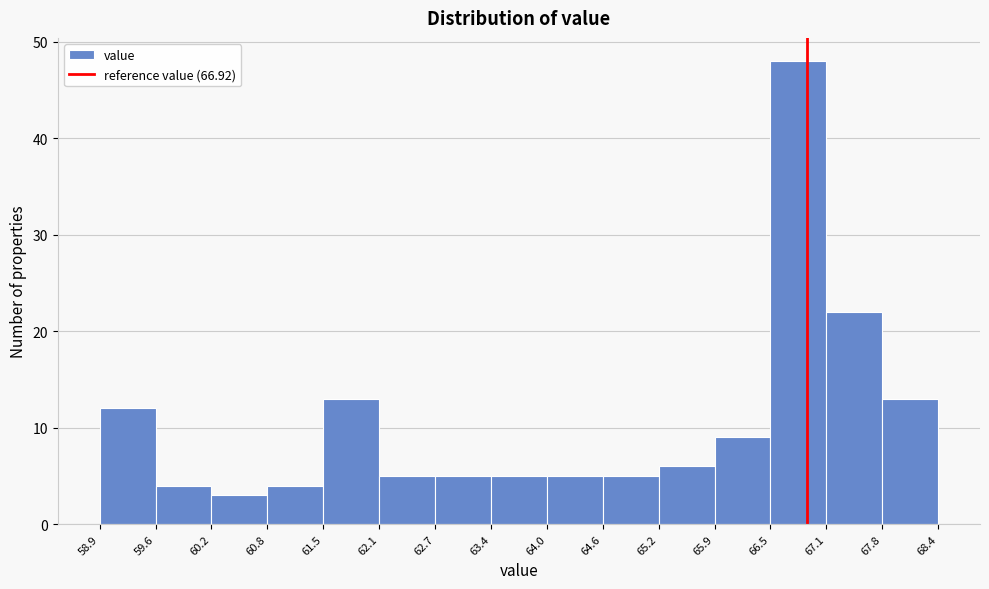

Reading left to right, list every bar in this chart as the range it spans on the x-axis followed by its height. The values are not printed on the chart, so give them approximately, as read against the axis.

58.9 to 59.6: 12
59.6 to 60.2: 4
60.2 to 60.8: 3
60.8 to 61.5: 4
61.5 to 62.1: 13
62.1 to 62.7: 5
62.7 to 63.4: 5
63.4 to 64.0: 5
64.0 to 64.6: 5
64.6 to 65.2: 5
65.2 to 65.9: 6
65.9 to 66.5: 9
66.5 to 67.1: 48
67.1 to 67.8: 22
67.8 to 68.4: 13